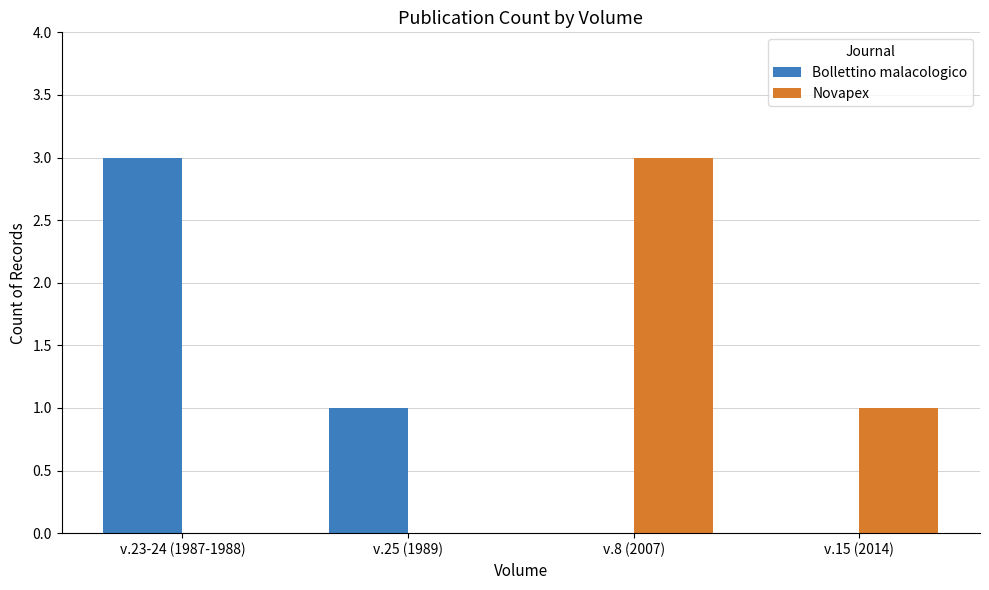

What is the maximum value for Novapex?

3